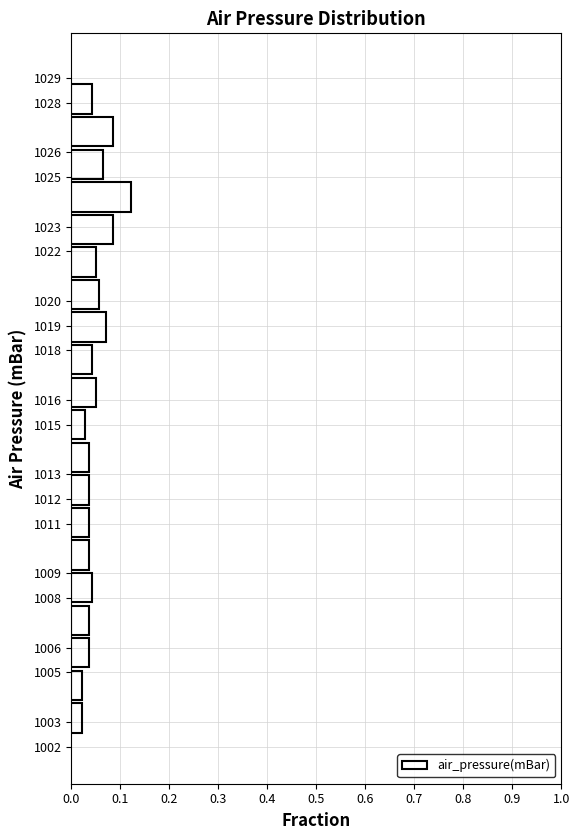

Reading bottom to top, transcribe this chart: for each bar, give the range it covers on the y-axis and its length. Neither the bar edges nor the lengths are printed on the chart, so give them approximately, as read against the axes.

1002.5 to 1003.8: 0.02
1003.8 to 1005.1: 0.02
1005.1 to 1006.4: 0.04
1006.4 to 1007.8: 0.04
1007.8 to 1009.1: 0.04
1009.1 to 1010.4: 0.04
1010.4 to 1011.7: 0.04
1011.7 to 1013.0: 0.04
1013.0 to 1014.3: 0.04
1014.3 to 1015.7: 0.03
1015.7 to 1017.0: 0.05
1017.0 to 1018.3: 0.04
1018.3 to 1019.6: 0.07
1019.6 to 1020.9: 0.06
1020.9 to 1022.2: 0.05
1022.2 to 1023.5: 0.09
1023.5 to 1024.9: 0.12
1024.9 to 1026.2: 0.06
1026.2 to 1027.5: 0.09
1027.5 to 1028.8: 0.04